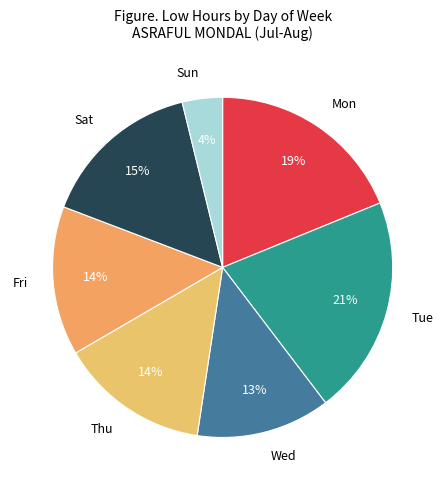

Which slice is the smallest?

Sun